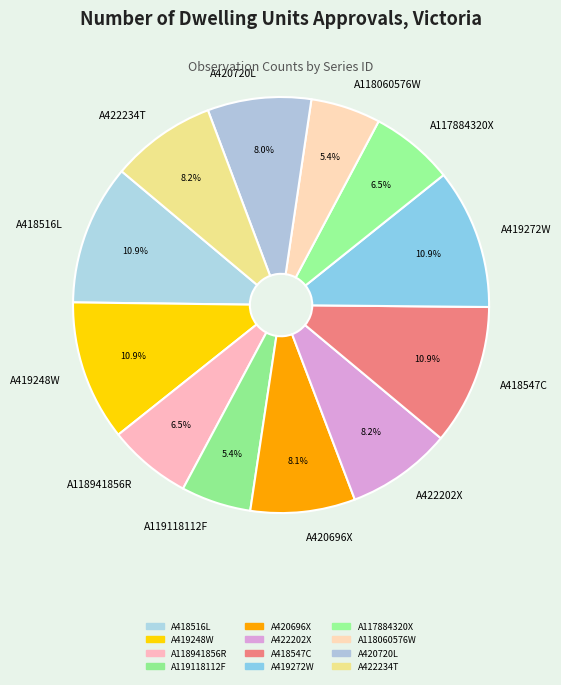

How many slices are in this pie chart?

12